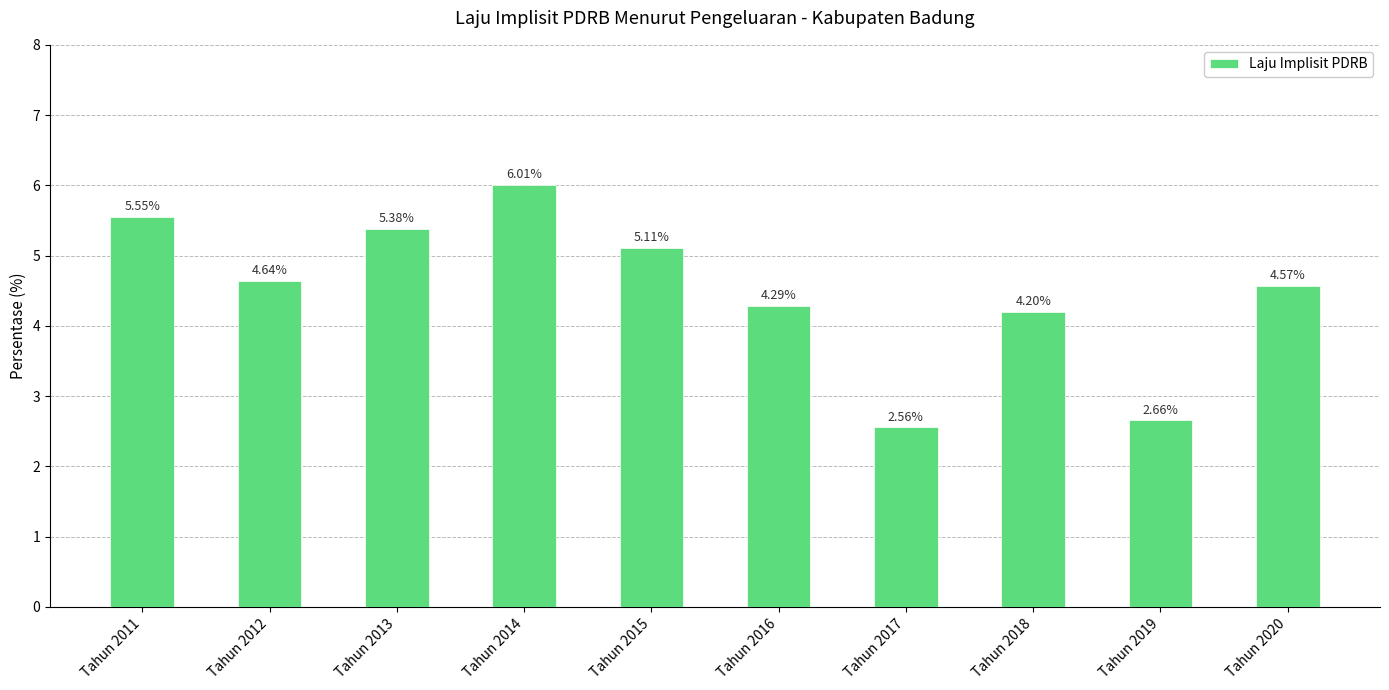

The chart shows a value of 2.7 at Tahun 2011. True or false?

False